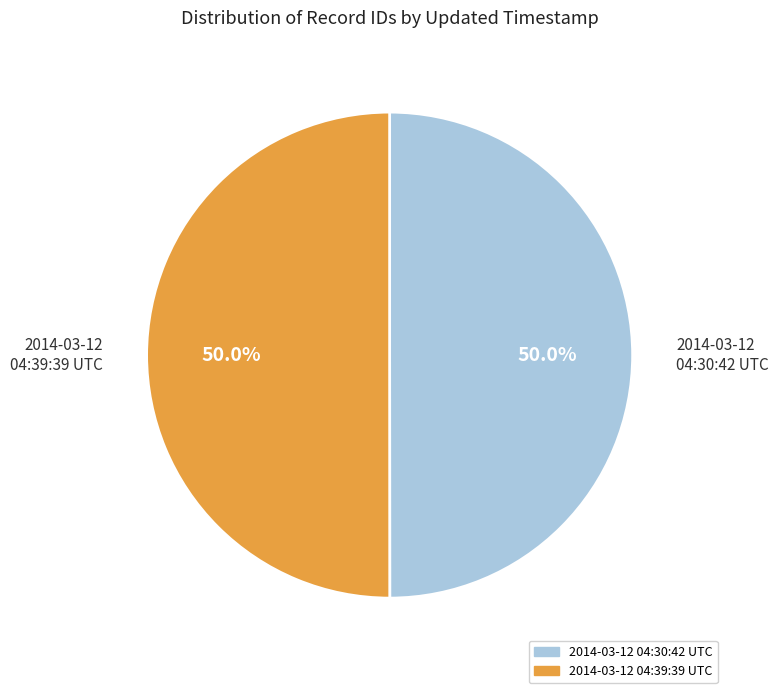

Approximately how many times larger is the value at 2014-03-12 04:30:42 UTC compared to 2014-03-12 04:39:39 UTC?

1.0